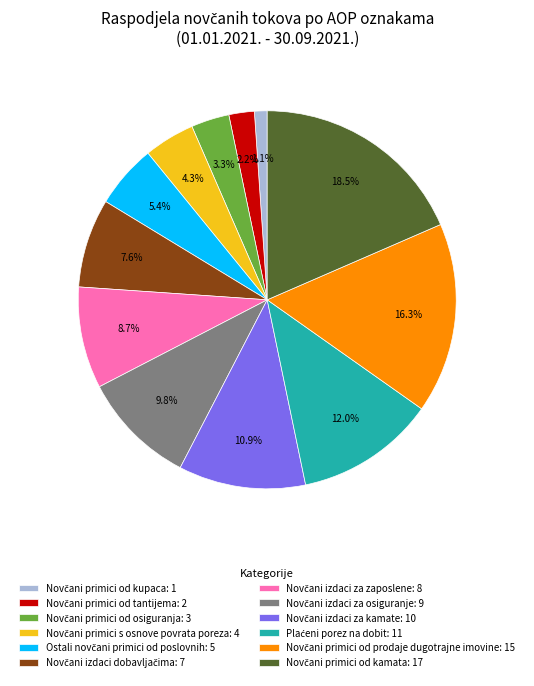

Does any single category account for the majority?

No